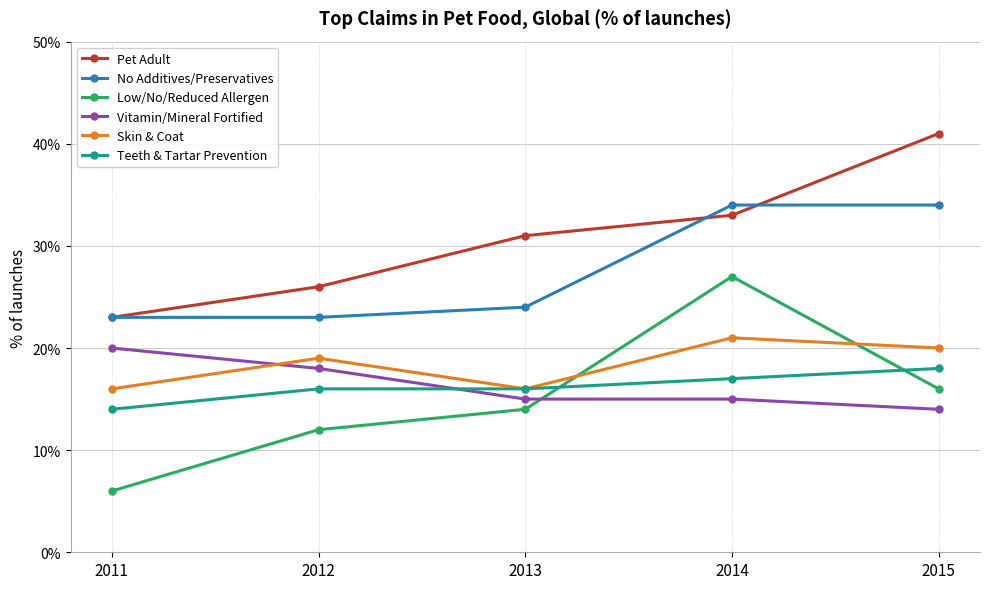

True or false: Low/No/Reduced Allergen and Teeth & Tartar Prevention intersect in this chart.

True